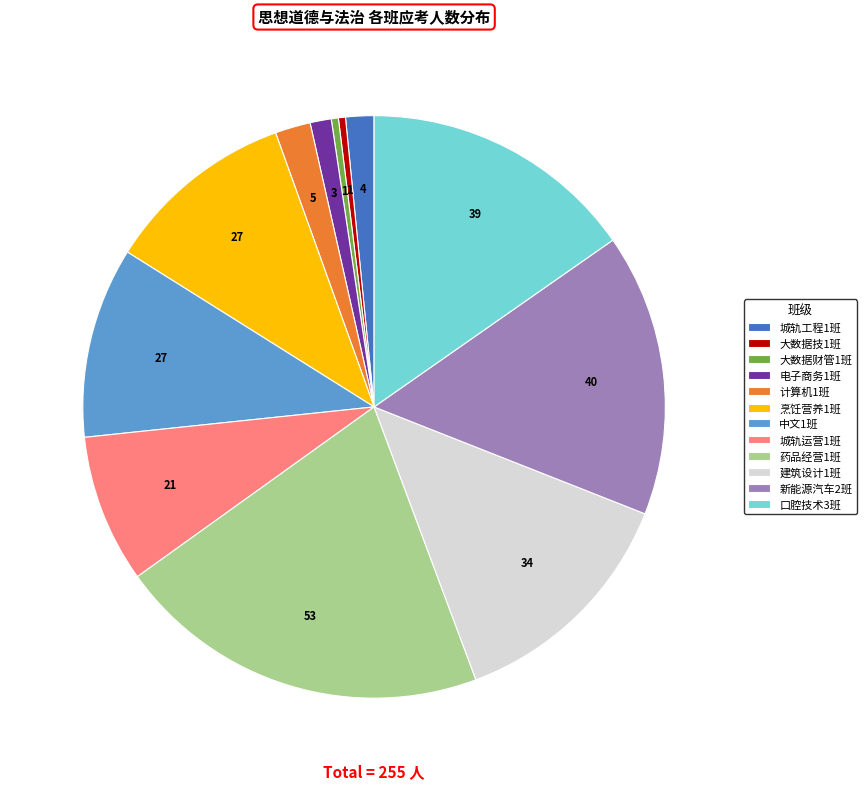

Which has a higher value, 城轨运营1班 or 中文1班?

中文1班